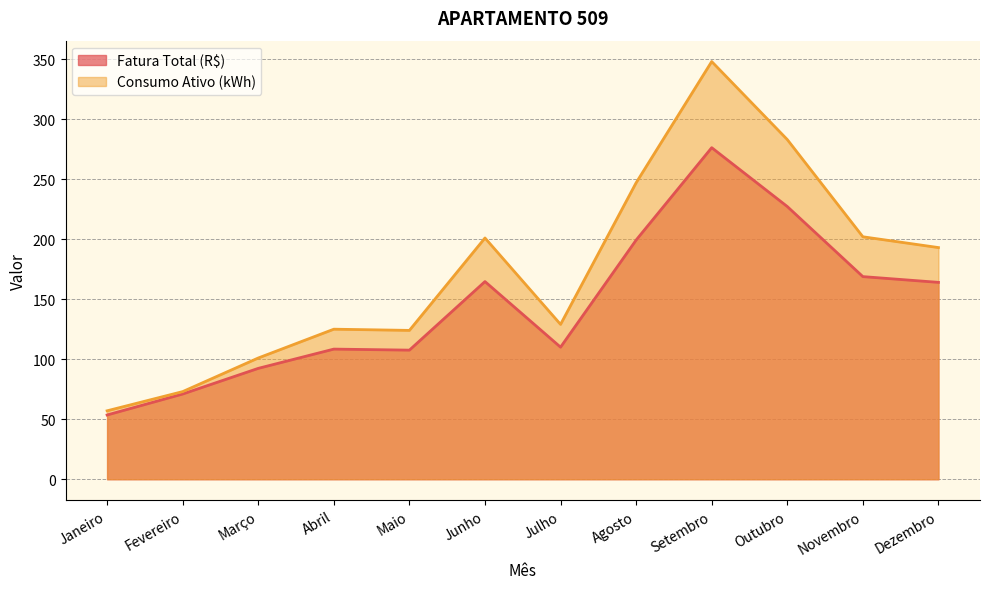

At which label is Consumo Ativo (kWh) closest to 202?

Novembro